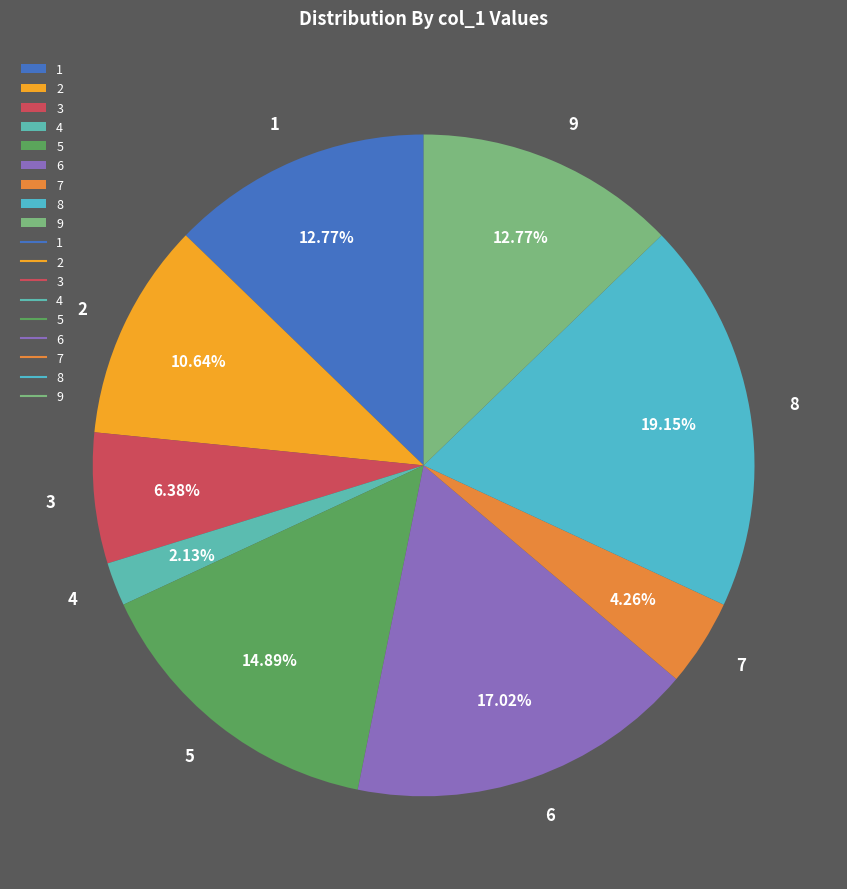

Which category has the biggest portion of the pie?

8